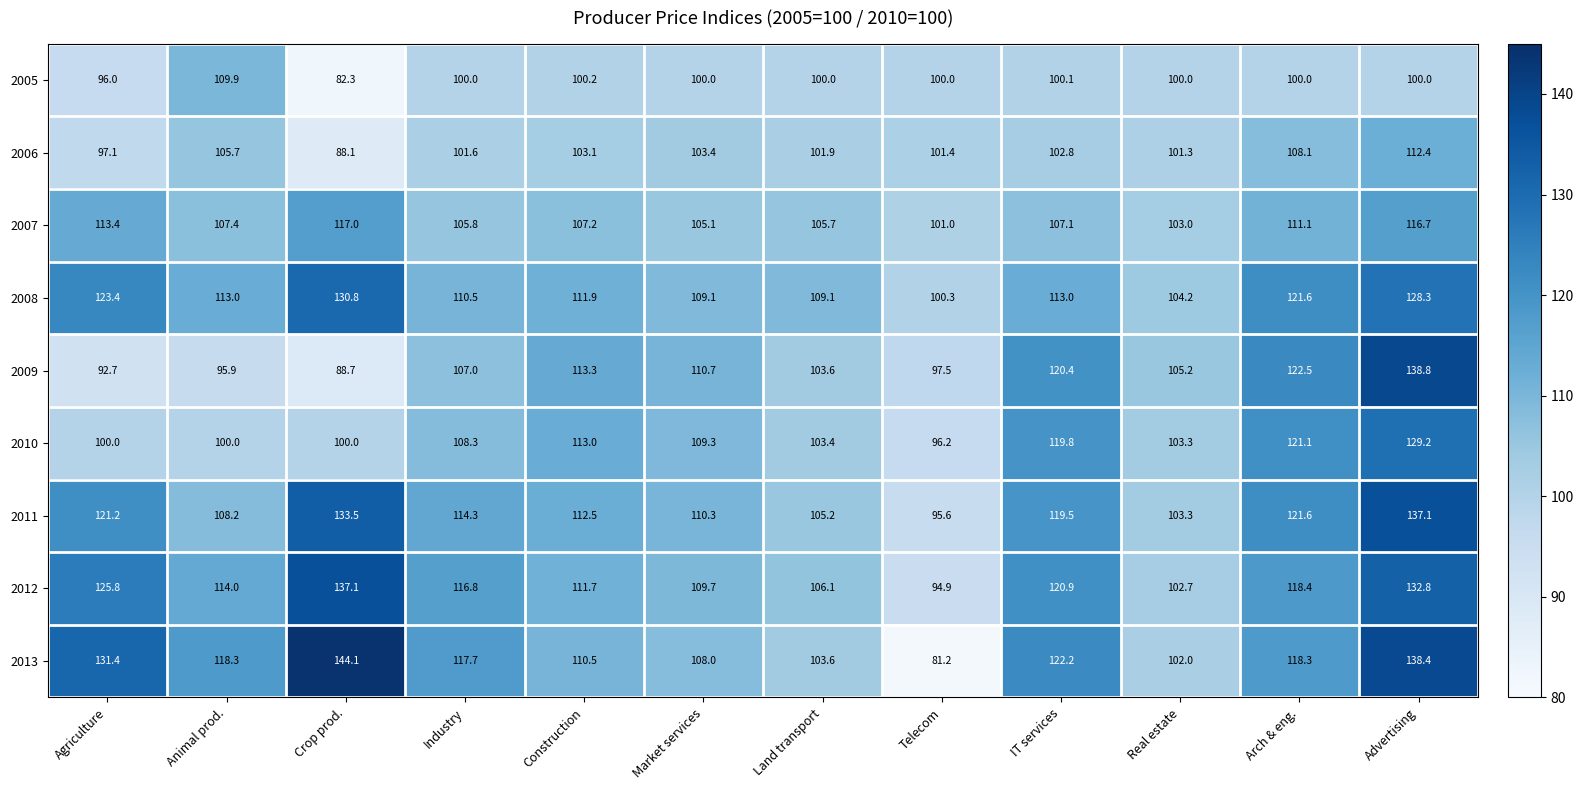

Count the number of categories in the chart.

12